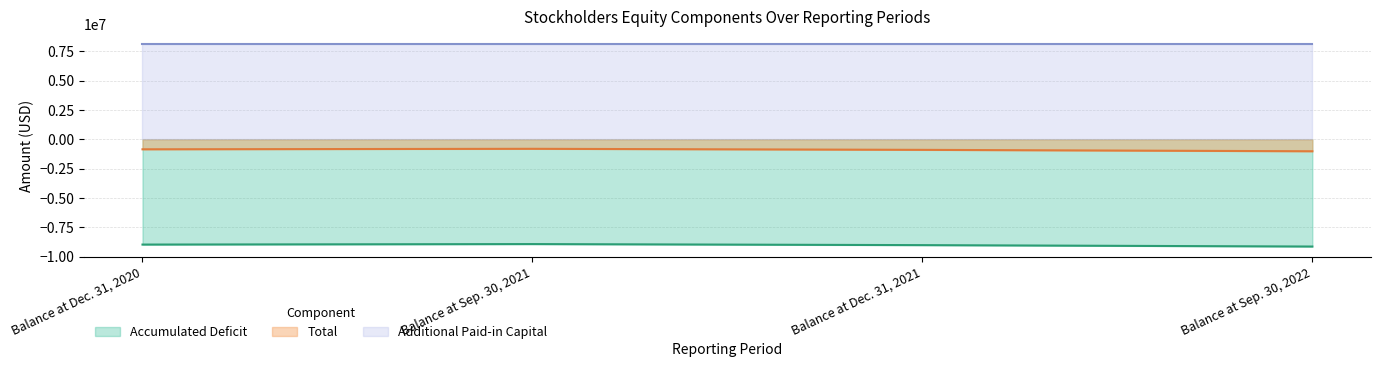

True or false: Accumulated Deficit and Total cross at least once.

False